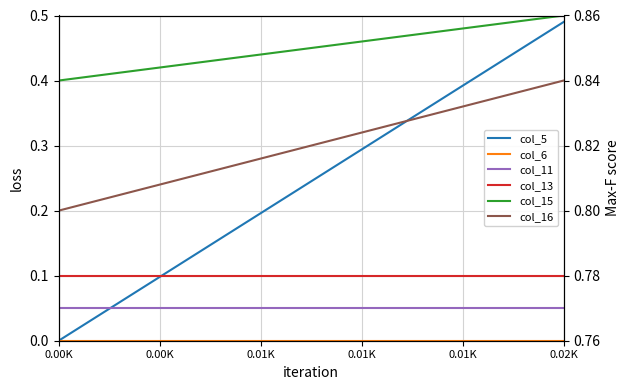

The col_16 series shows 1.3 at 14. True or false?

False